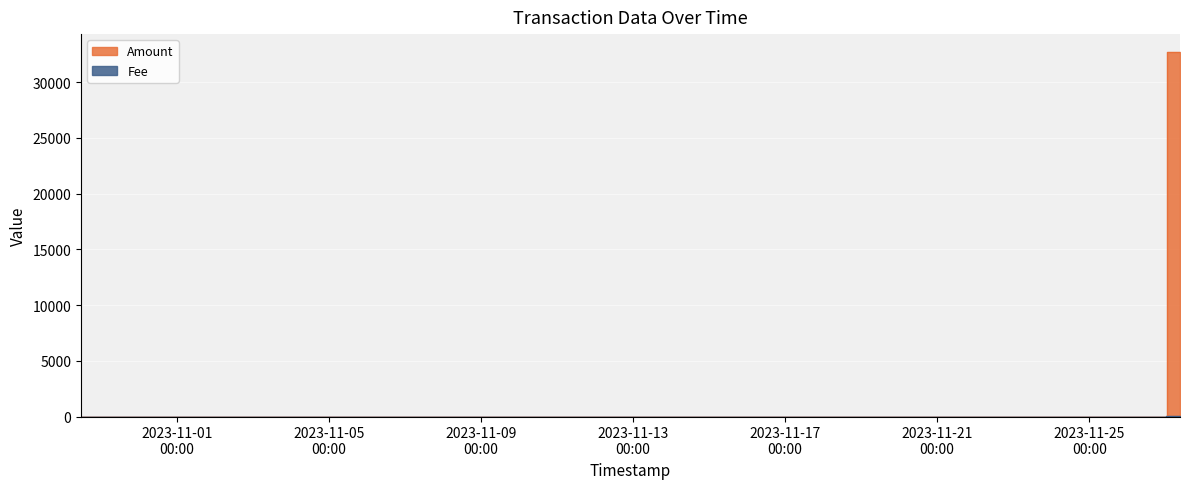

List the series in order of their overall mean, highest first.

Amount, Fee